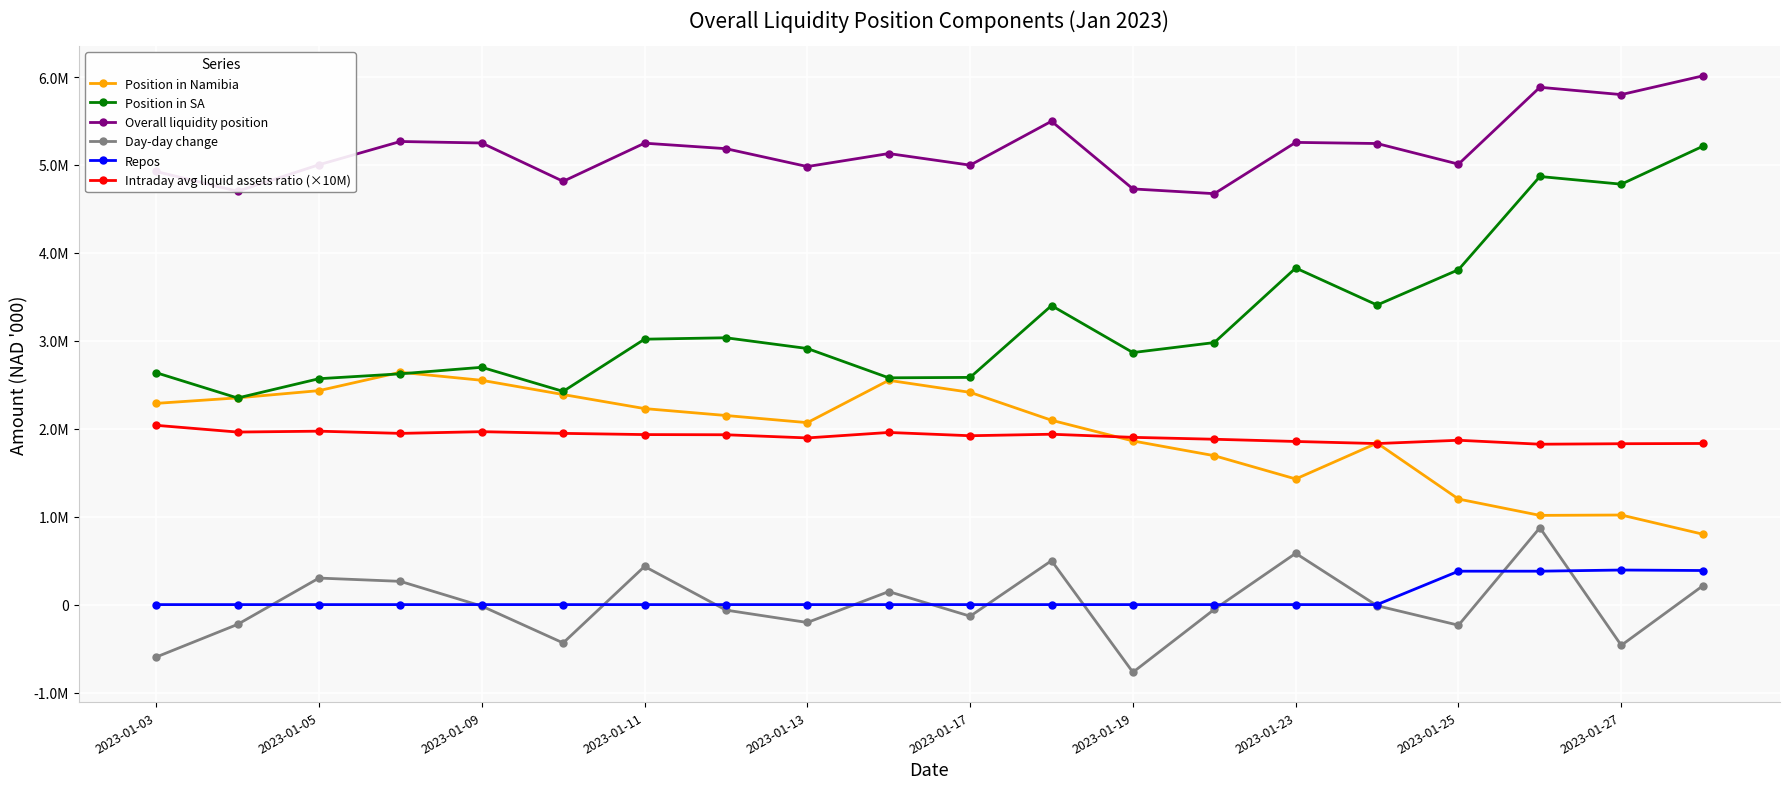

Does the chart have visible grid lines?

Yes